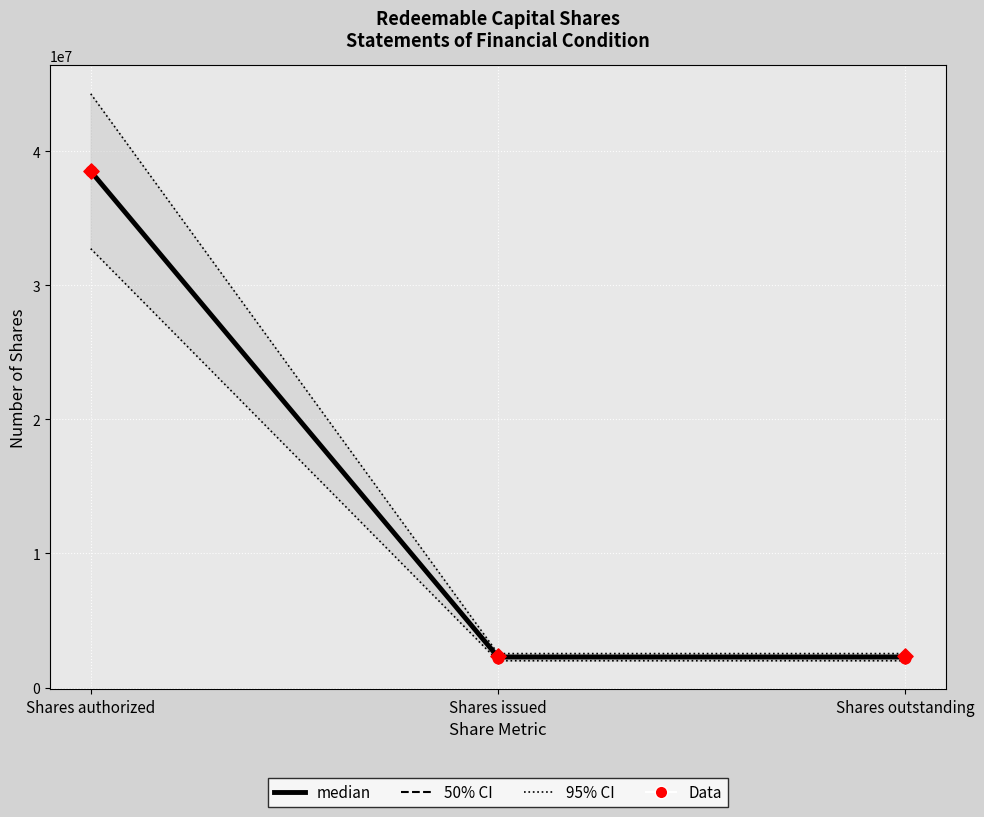

Which series reaches the maximum Y coordinate?

95% CI